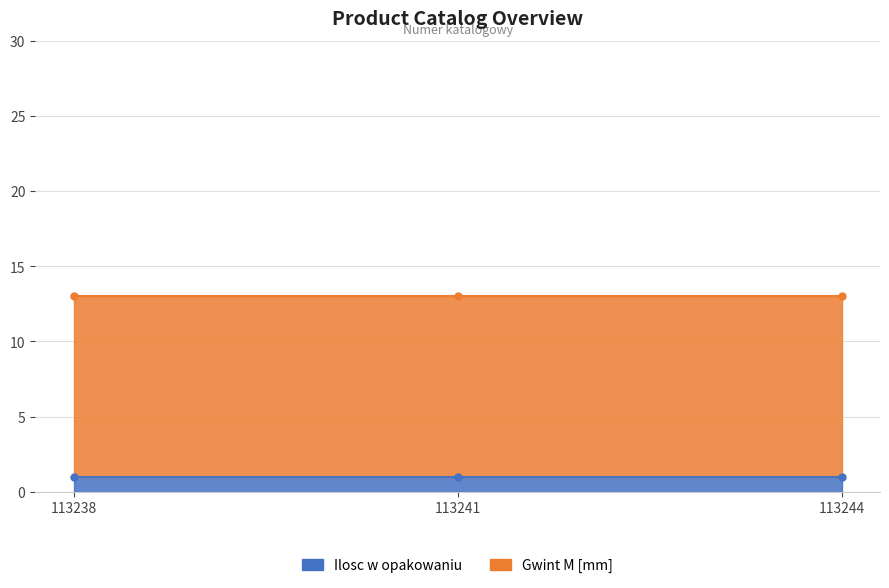

At which category does the chart reach its peak across all series?

113238